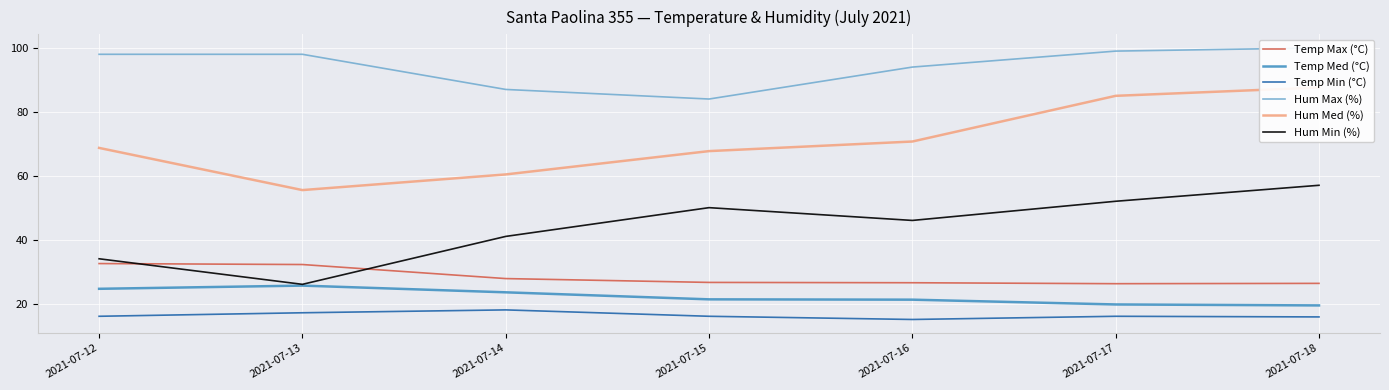

Between 2021-07-16 and 2021-07-18, which series saw the biggest shift?

Hum Med (%)